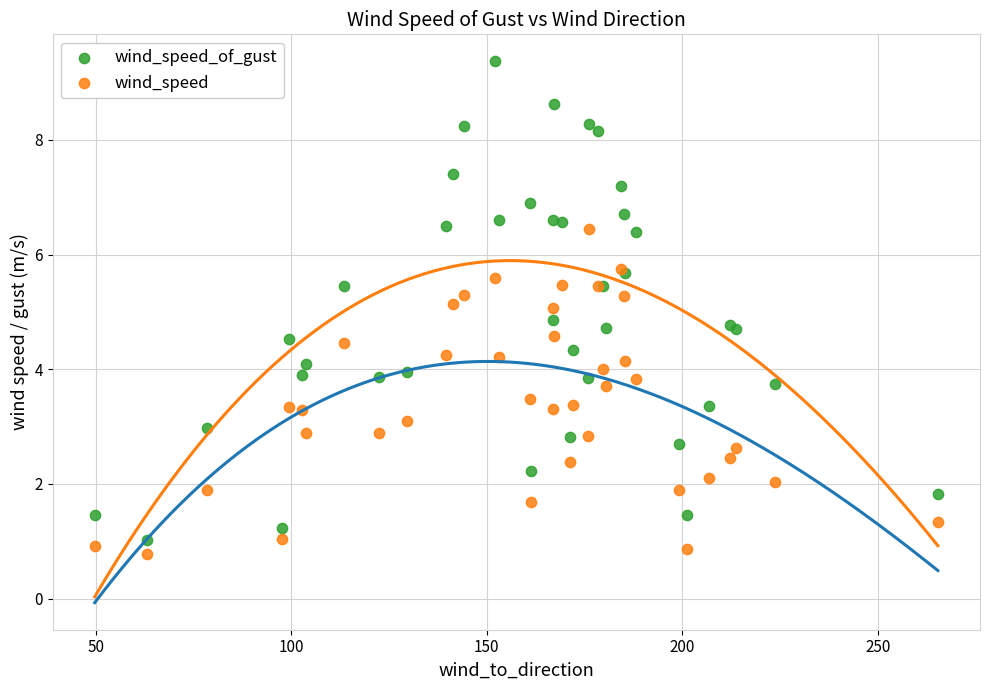

Which series has the largest Y range (max minus min)?

wind_speed_of_gust